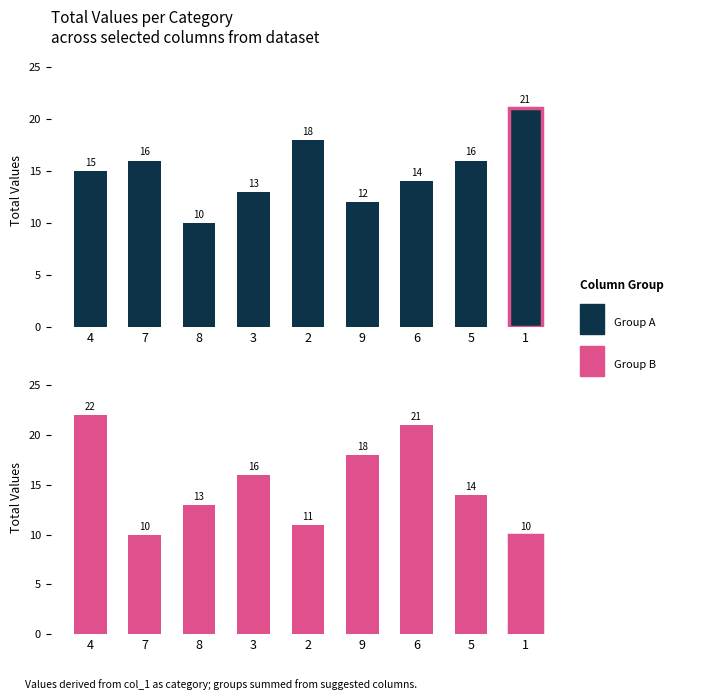

What is the total value across all series at 9?

30